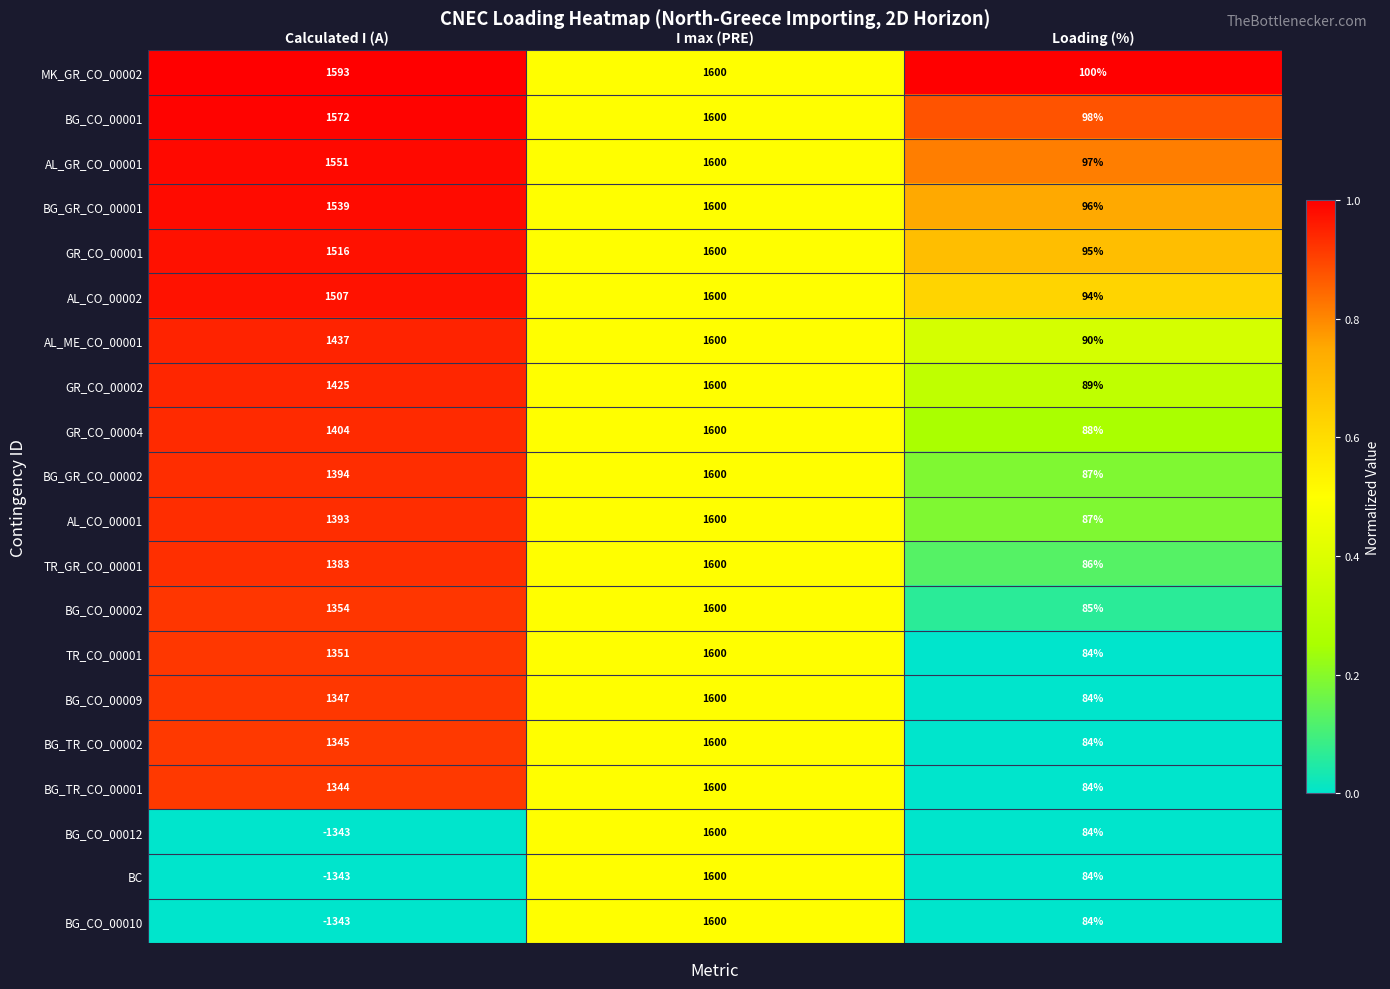

At how many categories does at least one series exceed 0?

3